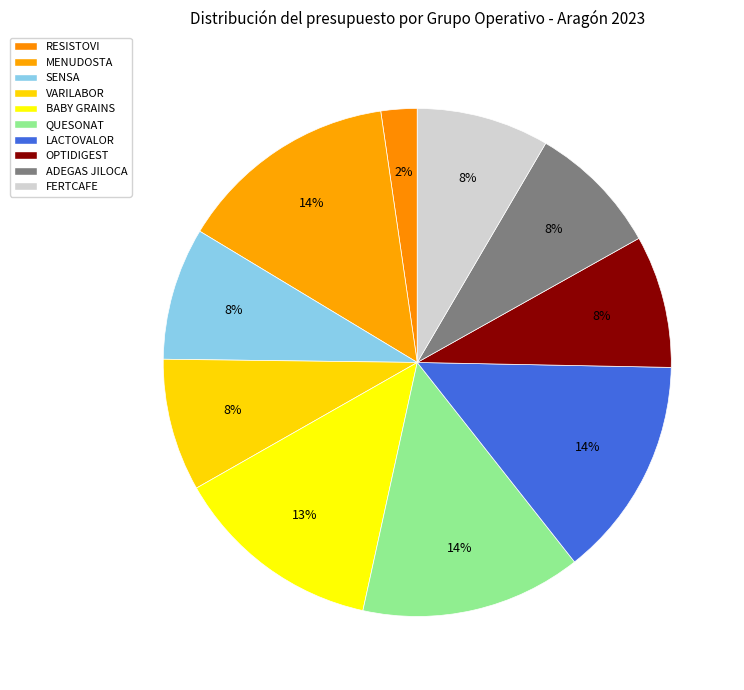

How many segments does this pie chart have?

10